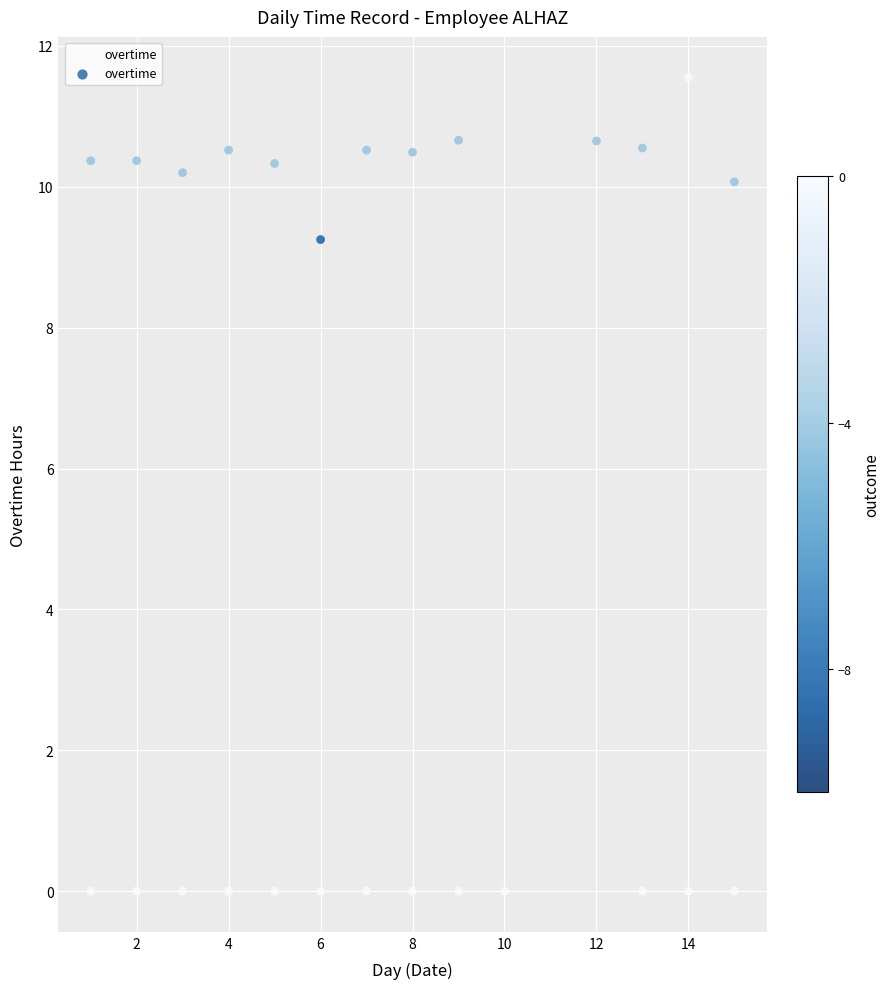

What is the range of Y values (max minus min)?

11.6